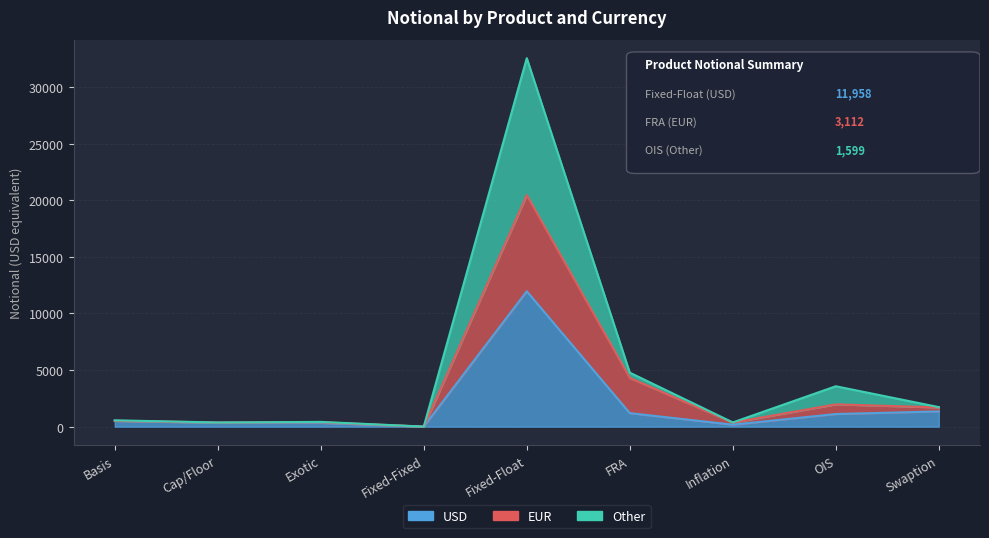

What are all the series names shown in the legend?

USD, EUR, Other